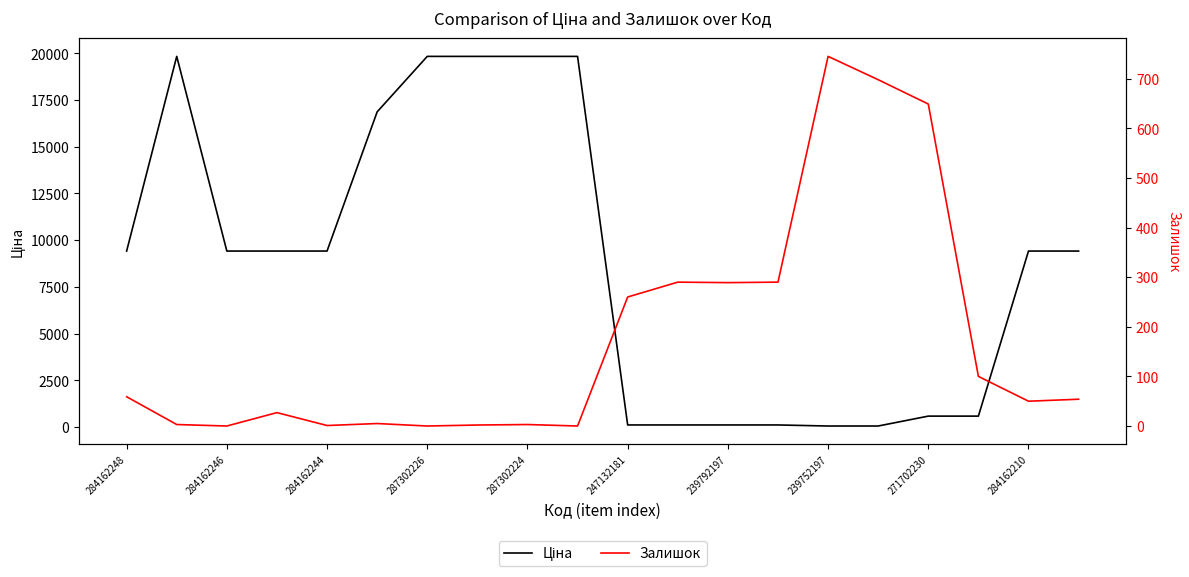

What is the average value of the Ціна series?

8712.9